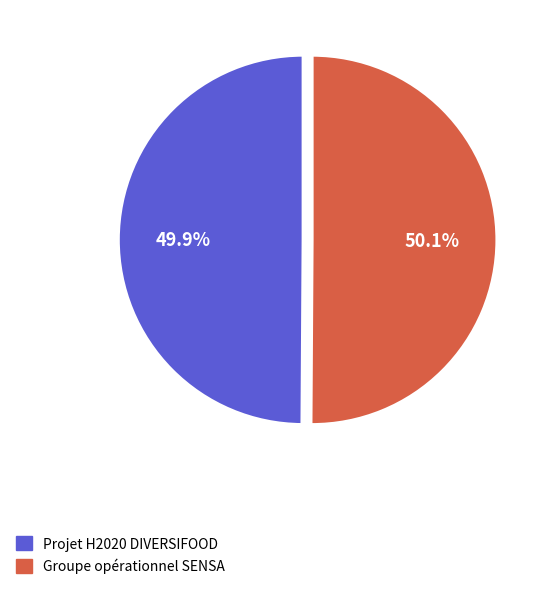

Is there any slice that represents more than half of the pie?

Yes